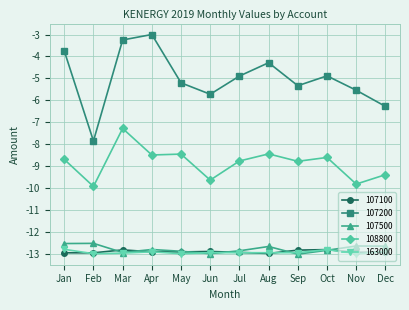

The value of 163000 at Feb is -16.9. True or false?

False